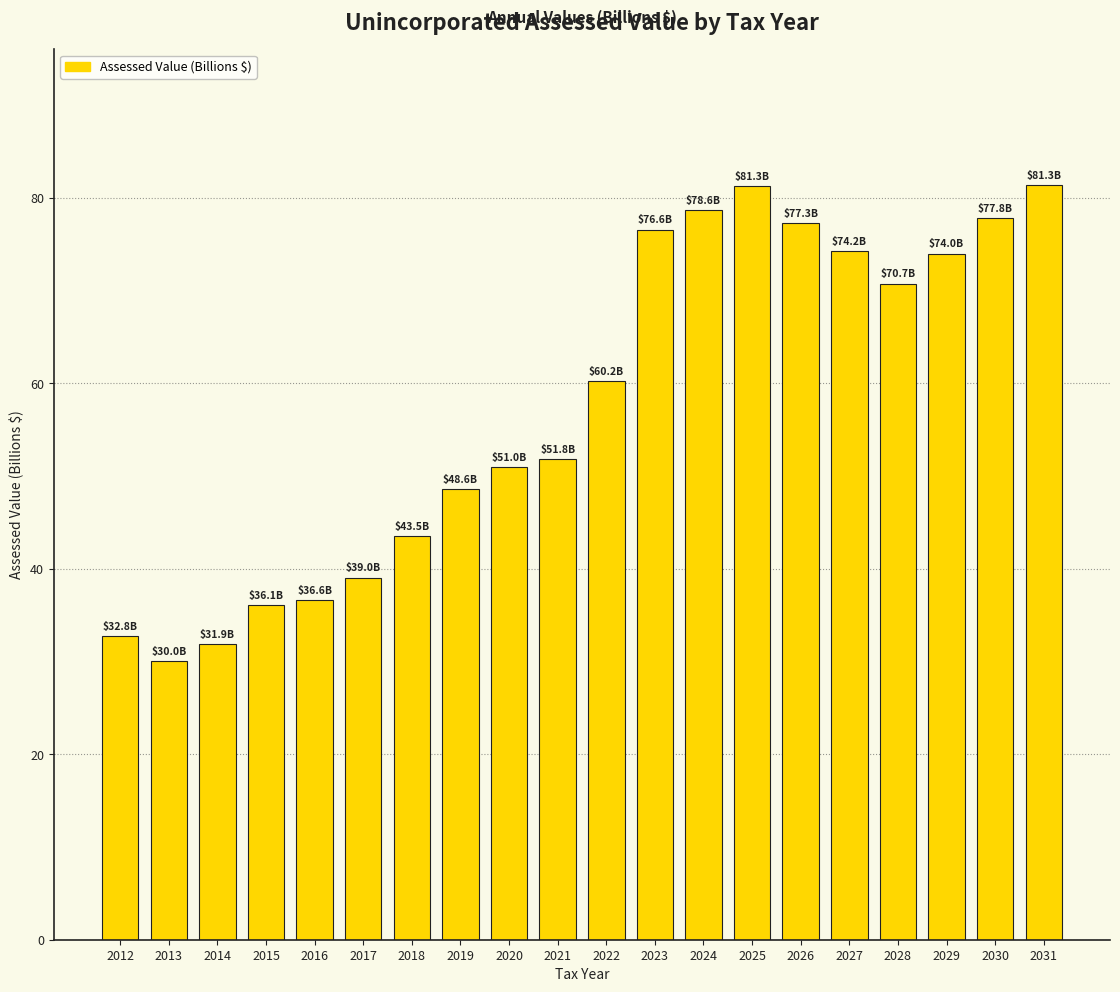

What is the change in value from 2021 to 2024?

+26.8